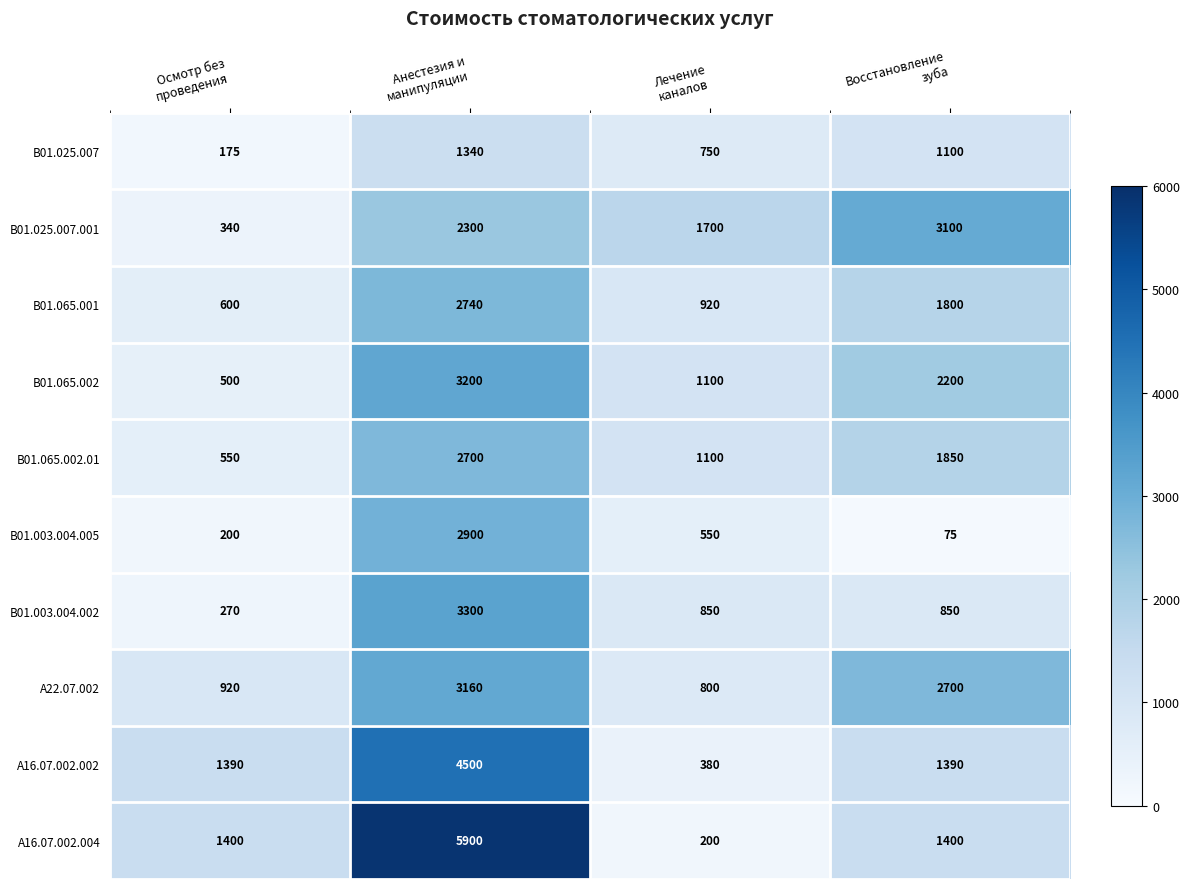

What is the maximum value shown in the chart?

5900